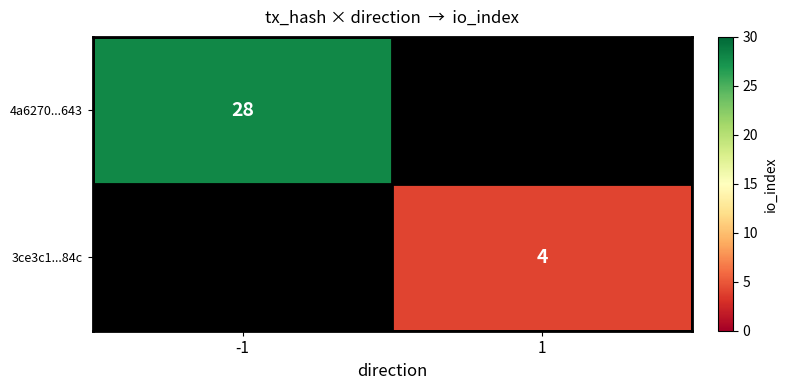

Which category has the highest value across all series?

-1